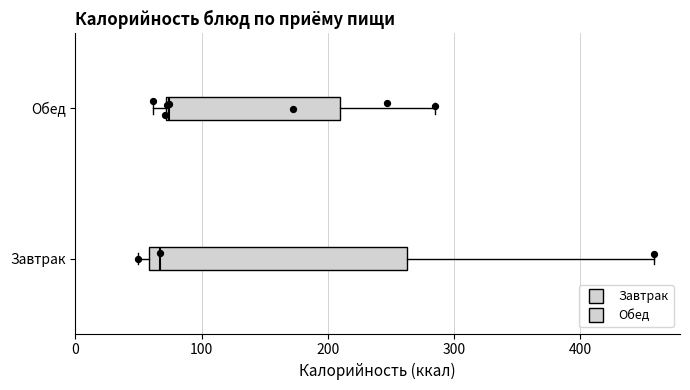

Reading bottom to top, transcribe this box plot: for each box, give where its median line is, the range the box spans, and where its two whiskers end, as read against the x-axis. The values are not printed on the chart, so give them approximately, as read against the axis.

Завтрак: median 70, box 60 to 260, whiskers 50 to 460
Обед: median 70, box 70 to 210, whiskers 60 to 290